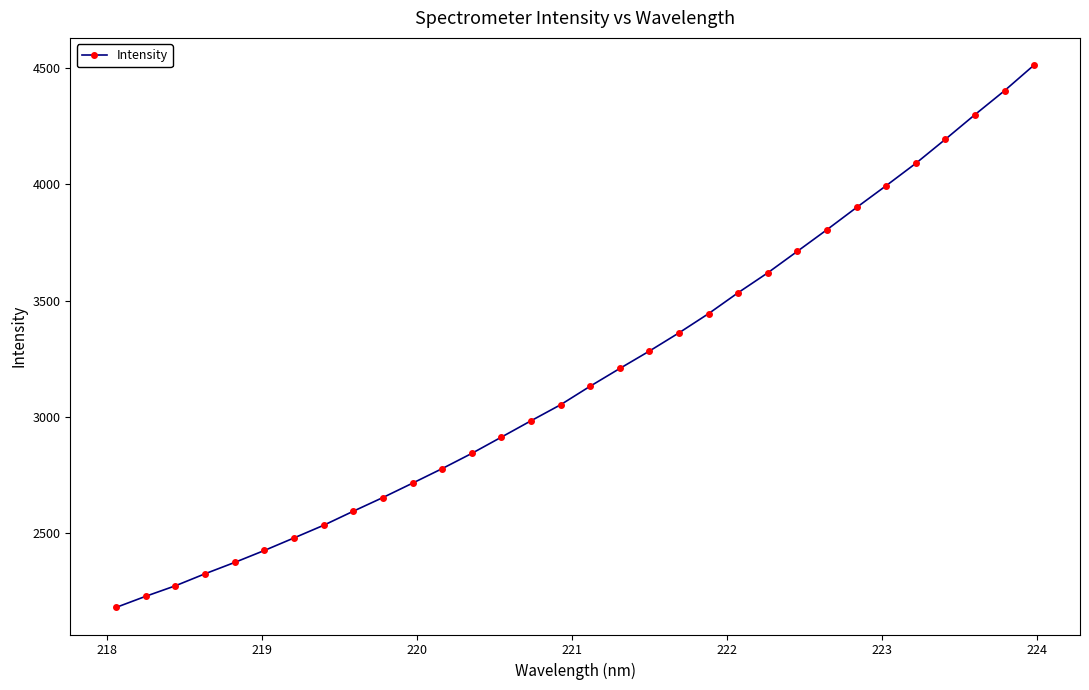

True or false: there are more than 1 points higher than both neighbors.

False